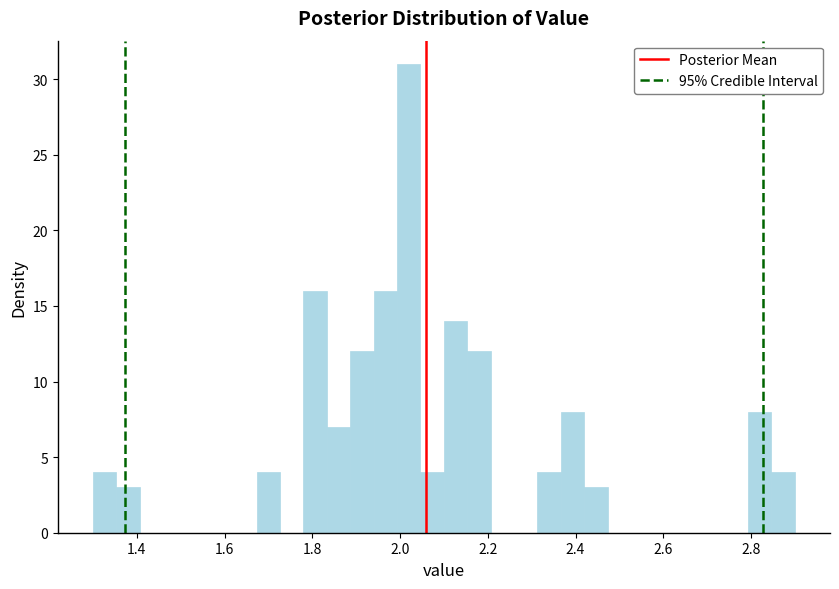

Read against the x-axis, roughly where is the centre of the tallest bar?

2.02